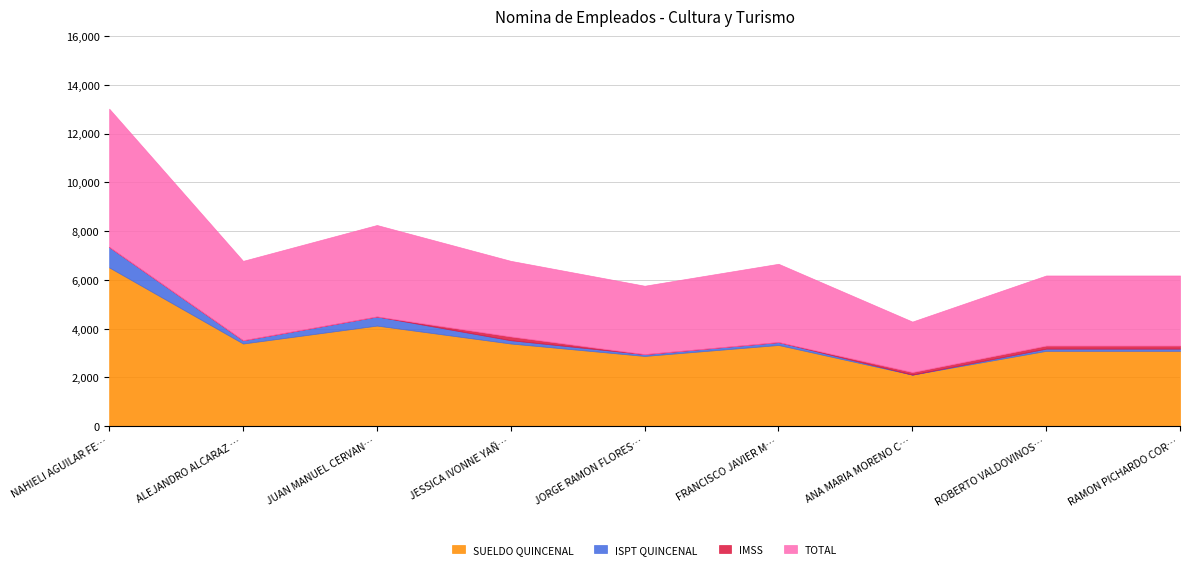

True or false: SUELDO QUINCENAL has a value of 2115 at ANA MARIA MORENO CORONA.

True